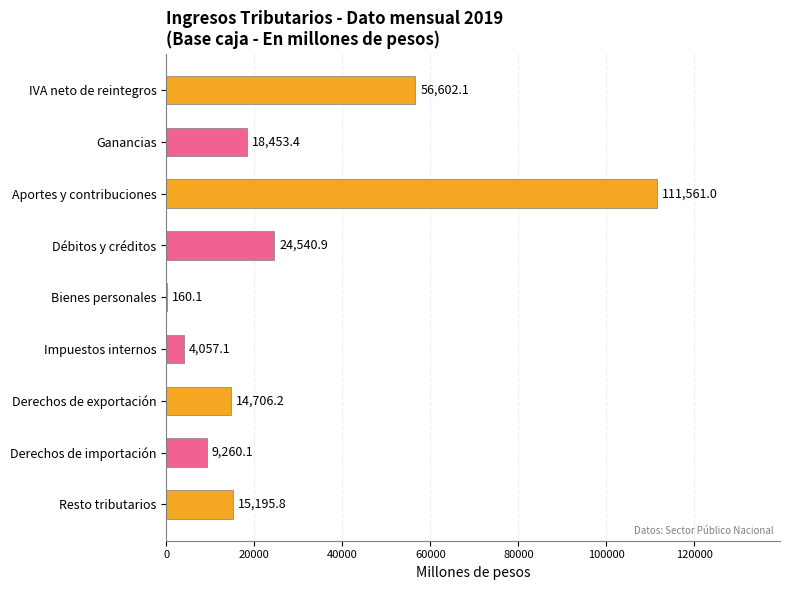

What is the sum of all values?

254536.7